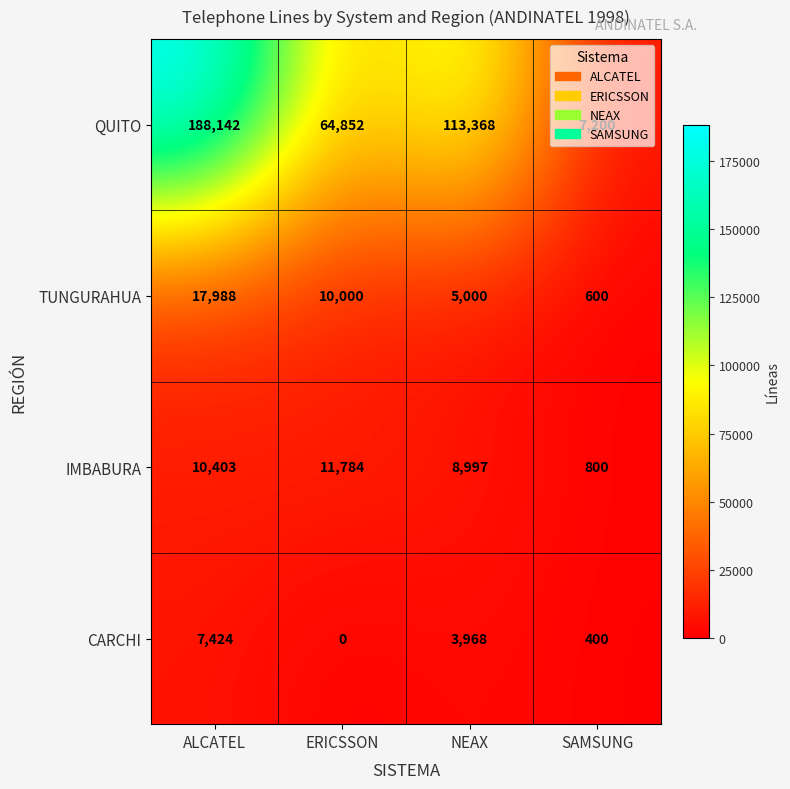

At which label is IMBABURA closest to 6292?

NEAX